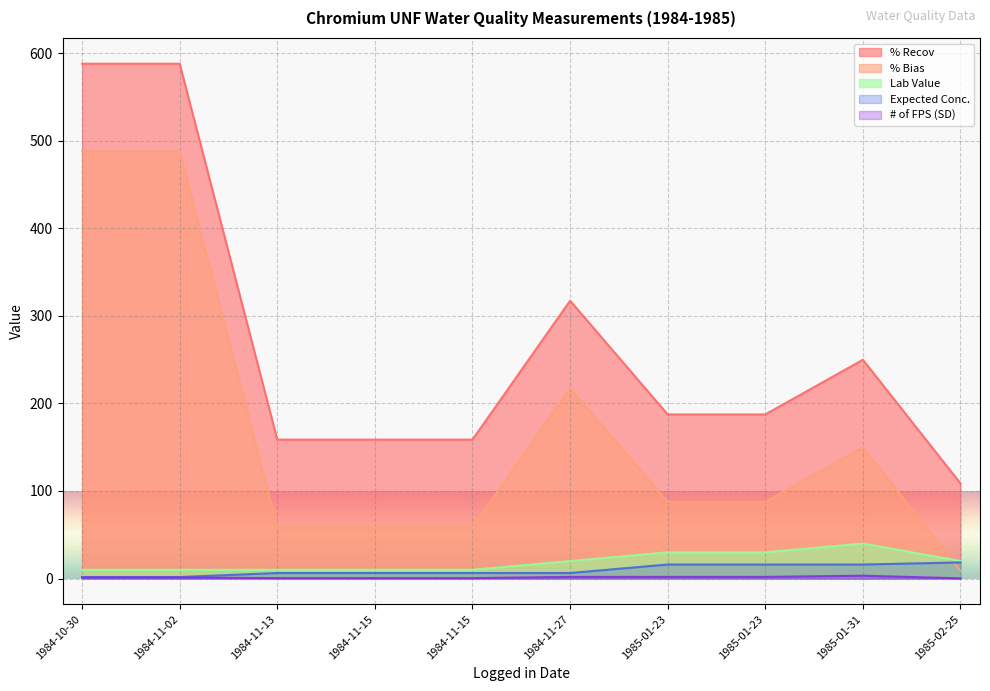

How many data points in Expected Conc. are less than 6?

2